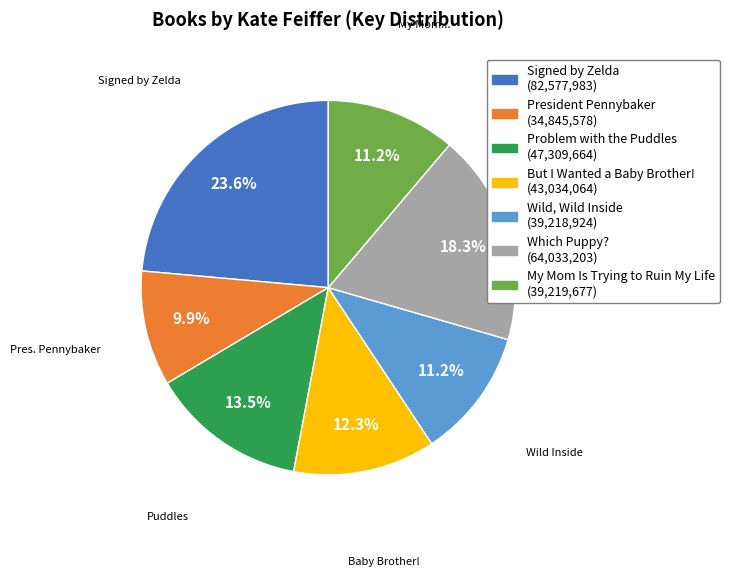

Is there a majority slice in this chart?

No